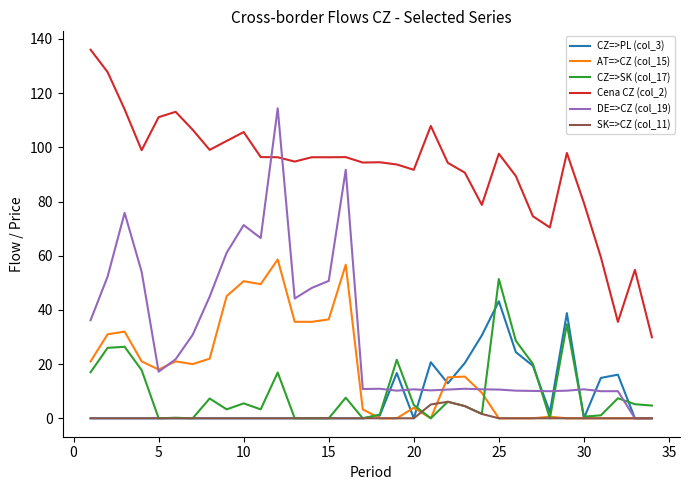

True or false: Cena CZ (col_2) and CZ=>PL (col_3) cross at least once.

False